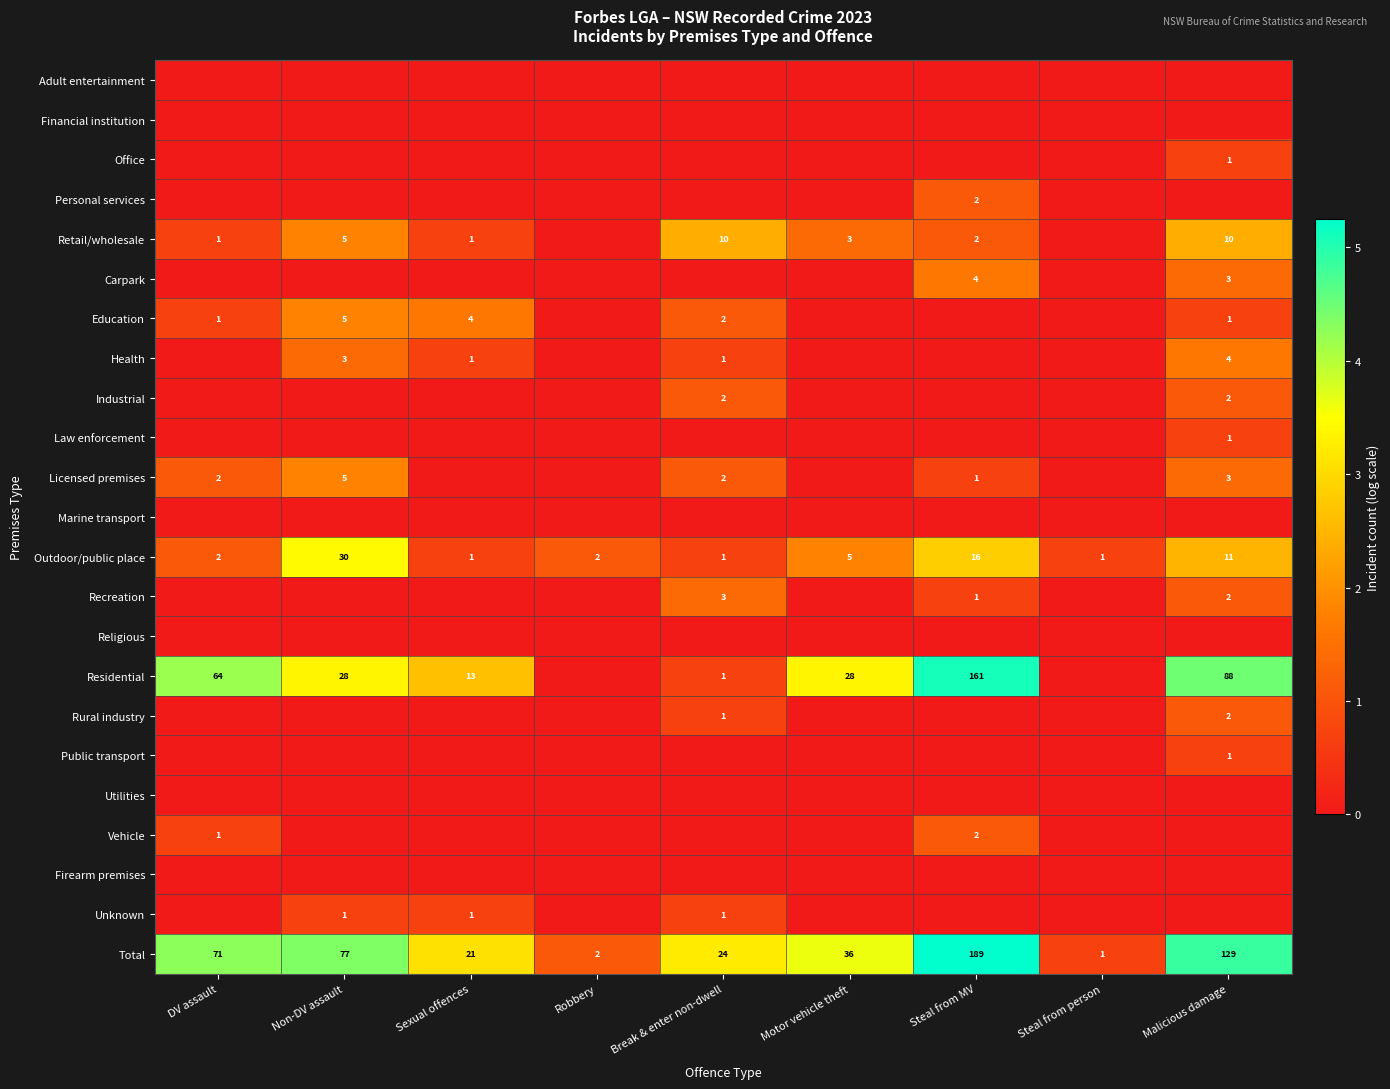

How many series are shown in this chart?

23